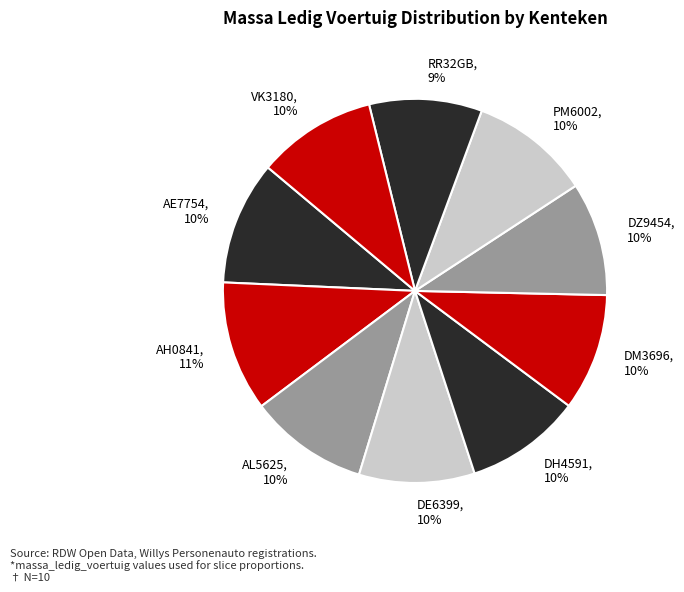

To the nearest percent, what is the combined percentage of DM3696 and RR32GB?

19%